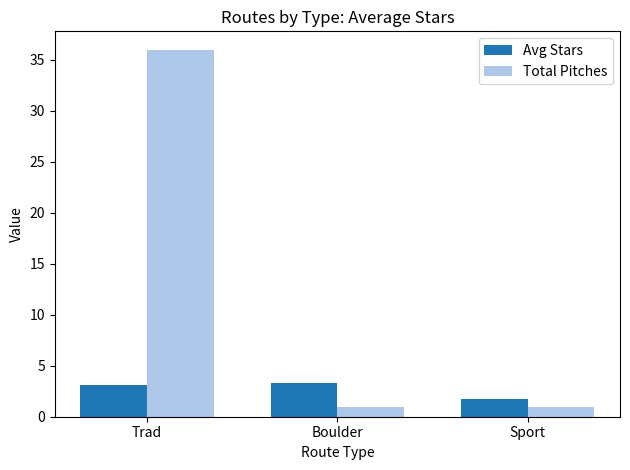

The value of Total Pitches at Trad is 14.1. True or false?

False